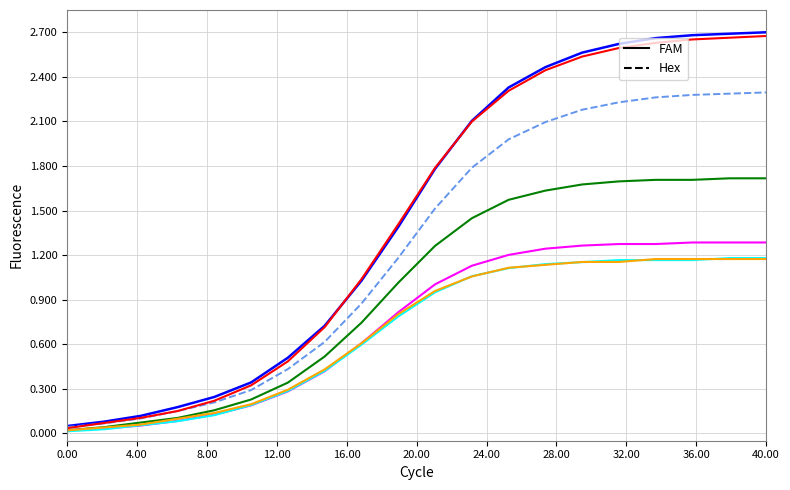

True or false: FAM has more than 0 interior local peaks.

False